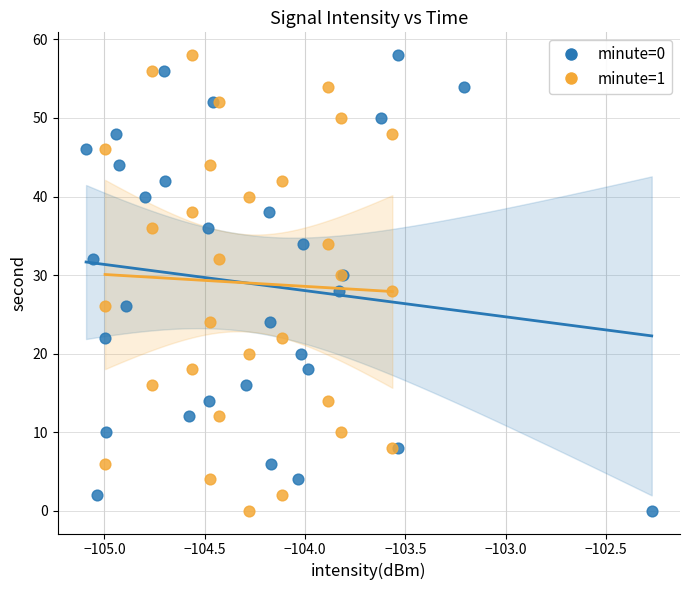

What are all the series names shown in the legend?

minute=0, minute=1